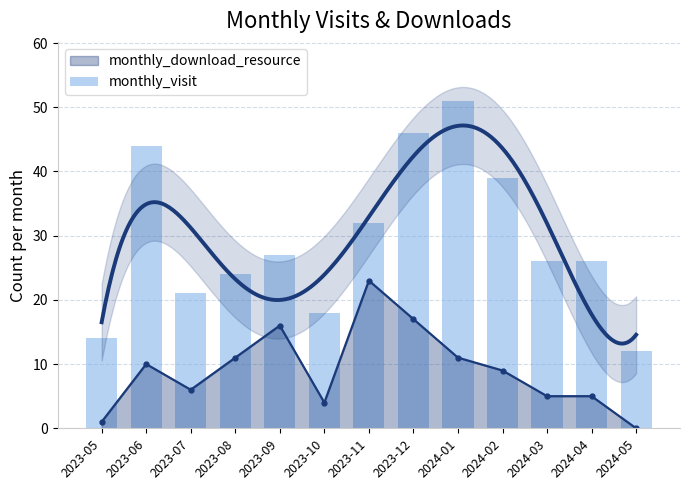

What is the value of the 11th bar from the left?

26